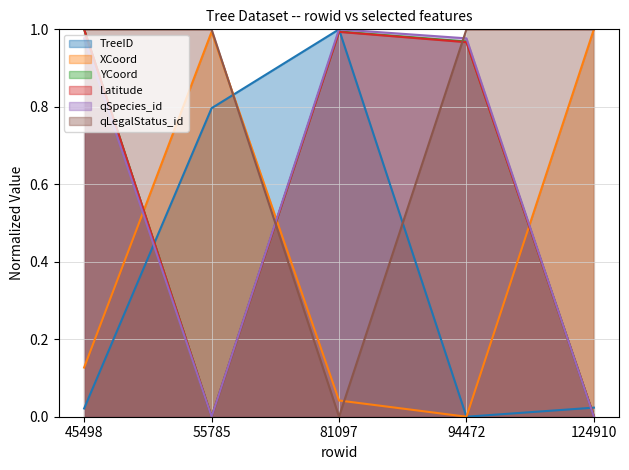

True or false: TreeID has more than 0 points higher than both neighbors.

True